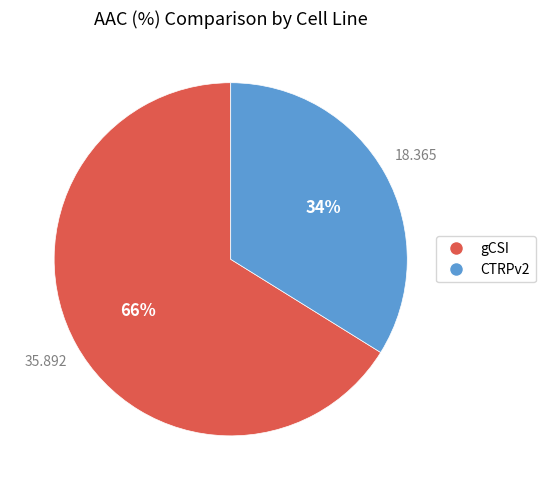

How many segments does this pie chart have?

2